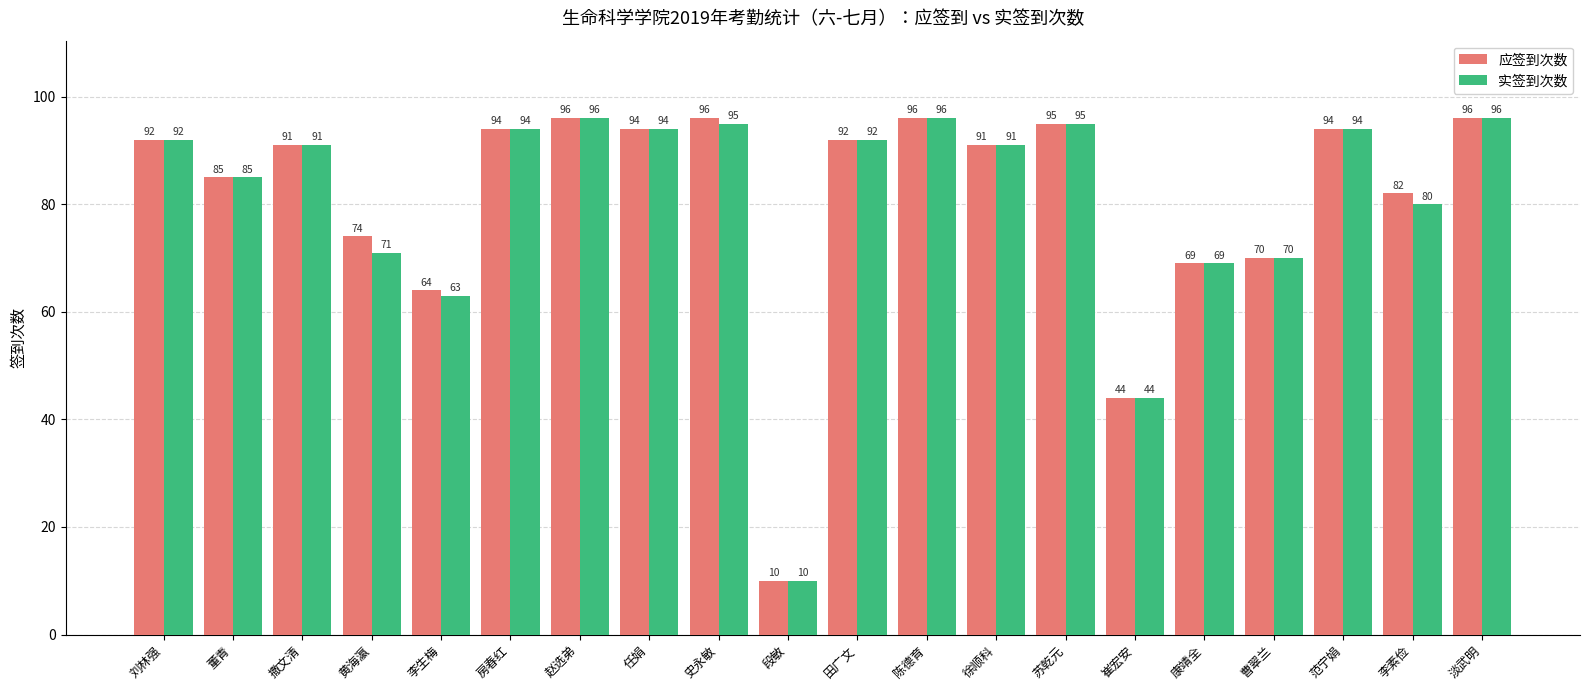

At which category does the chart reach its minimum across all series?

段敏